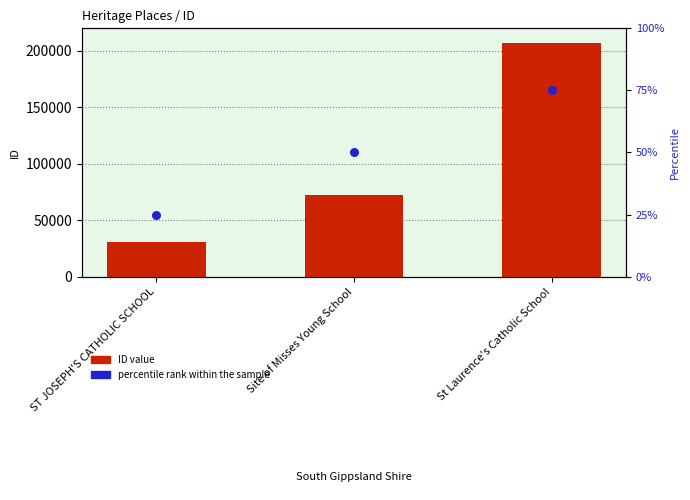

What is the total value across all series at ST JOSEPH'S CATHOLIC SCHOOL?

30681